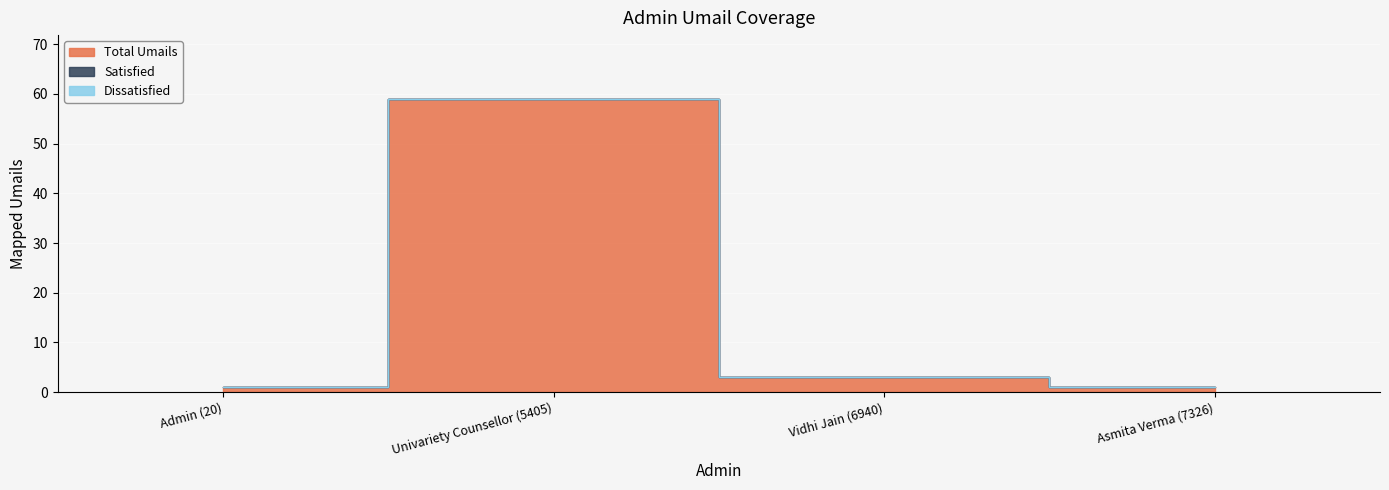

What is the sum of the Total Umails values at Asmita Verma (7326) and Vidhi Jain (6940)?

4